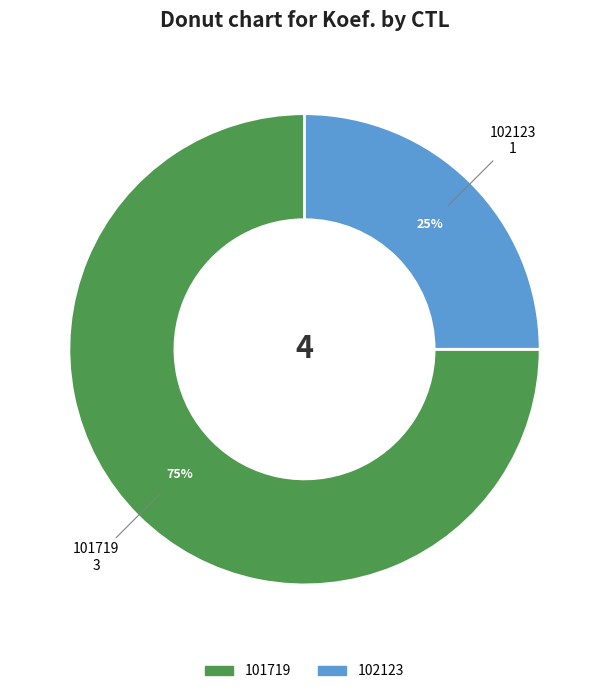

Rank the categories by value from lowest to highest.

102123, 101719